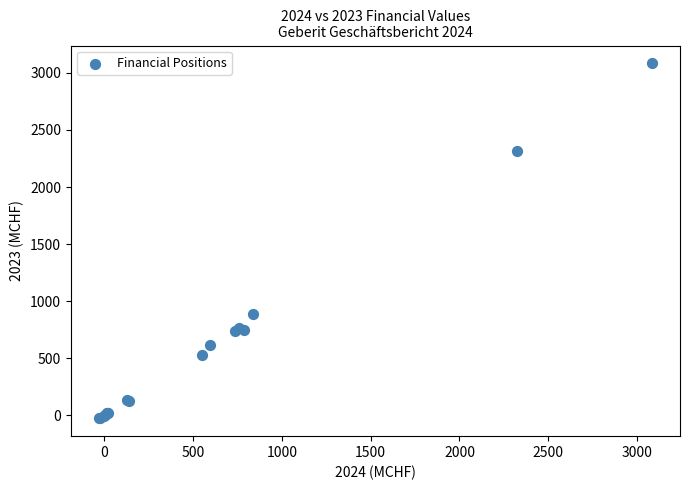

What Y value in the scatter plot is closest to 1528?

886.7